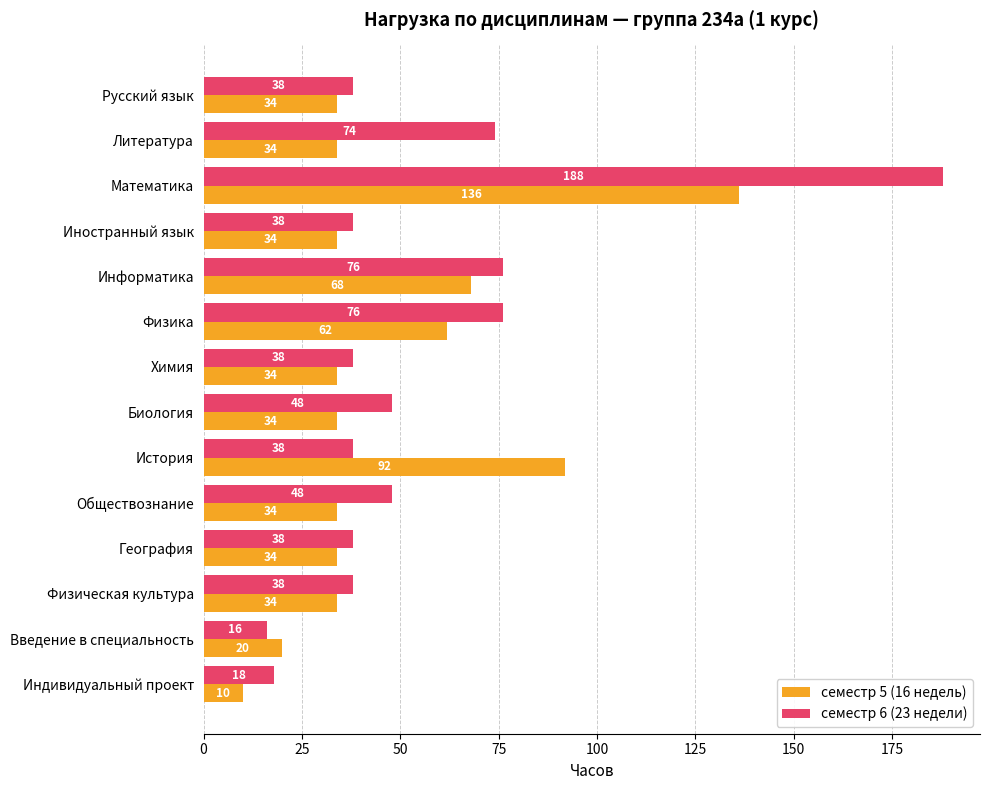

What is the highest value of the семестр 5 (16 недель) series?

136